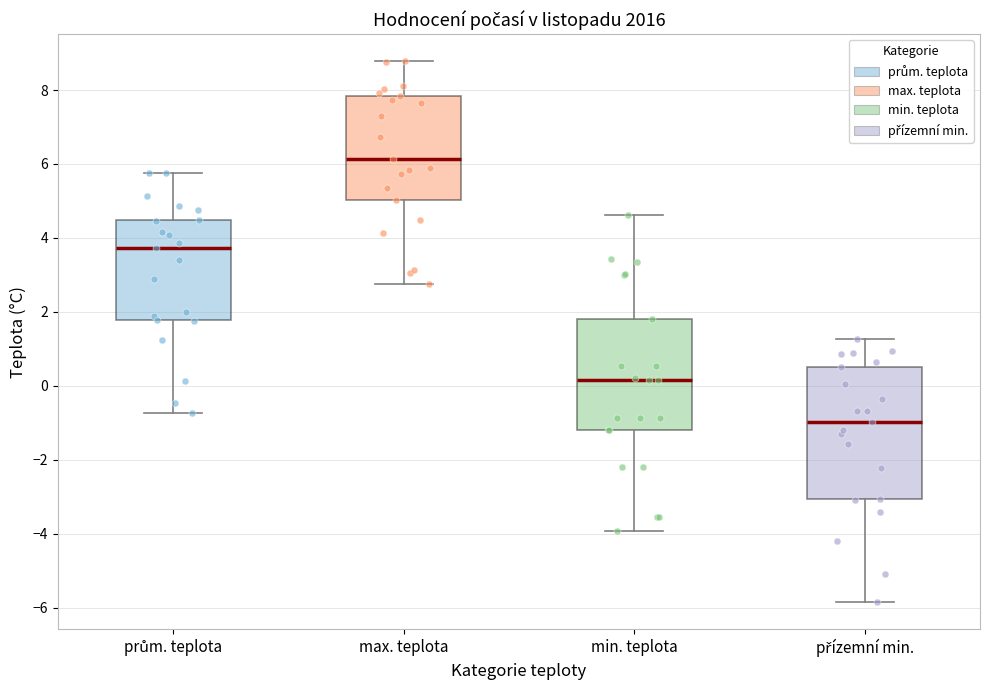

Reading left to right, read every box against the y-axis: the position of its median line, the range the box covers, and the ends of its whiskers. The values are not printed on the chart, so give them approximately, as read against the axis.

prům. teplota: median 3.8, box 1.8 to 4.4, whiskers -0.8 to 5.8
max. teplota: median 6.2, box 5.0 to 7.8, whiskers 2.8 to 8.8
min. teplota: median 0.2, box -1.2 to 1.8, whiskers -4.0 to 4.6
přízemní min.: median -1.0, box -3.0 to 0.6, whiskers -5.8 to 1.2